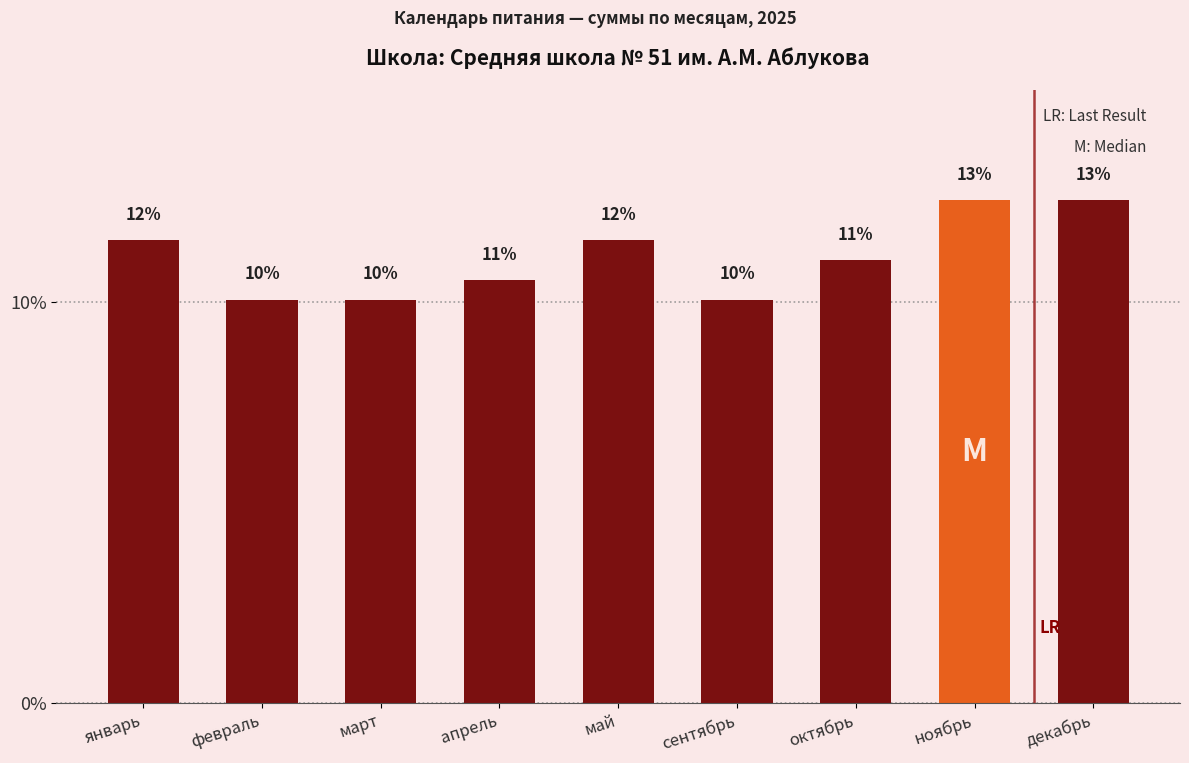

Reading right to left, extract all data points from this chart.

12.5	12.5	11.1	10.1	11.6	10.6	10.1	10.1	11.6